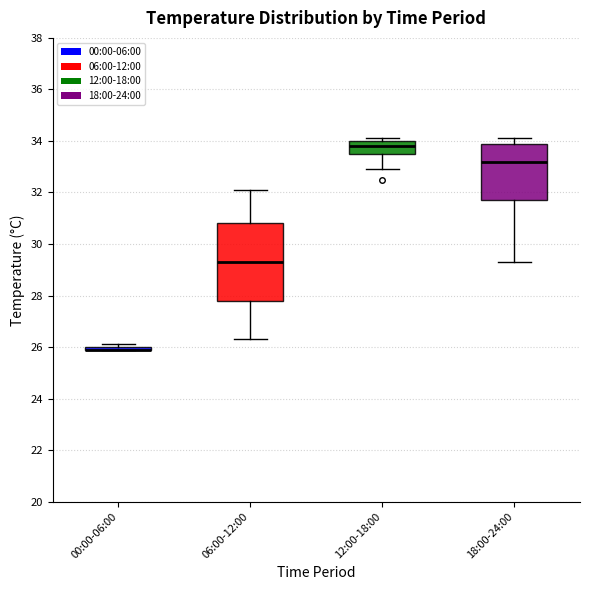

Reading left to right, transcribe this box plot: for each box, give where its median line is, the range the box spans, and where its two whiskers end, as read against the y-axis. The values are not printed on the chart, so give them approximately, as read against the axis.

00:00-06:00: box collapsed to a line at 26.0, whiskers 26.0 to 26.2
06:00-12:00: median 29.4, box 27.8 to 30.8, whiskers 26.4 to 32.2
12:00-18:00: median 33.8, box 33.6 to 34.0, whiskers 33.0 to 34.2
18:00-24:00: median 33.2, box 31.8 to 34.0, whiskers 29.4 to 34.2